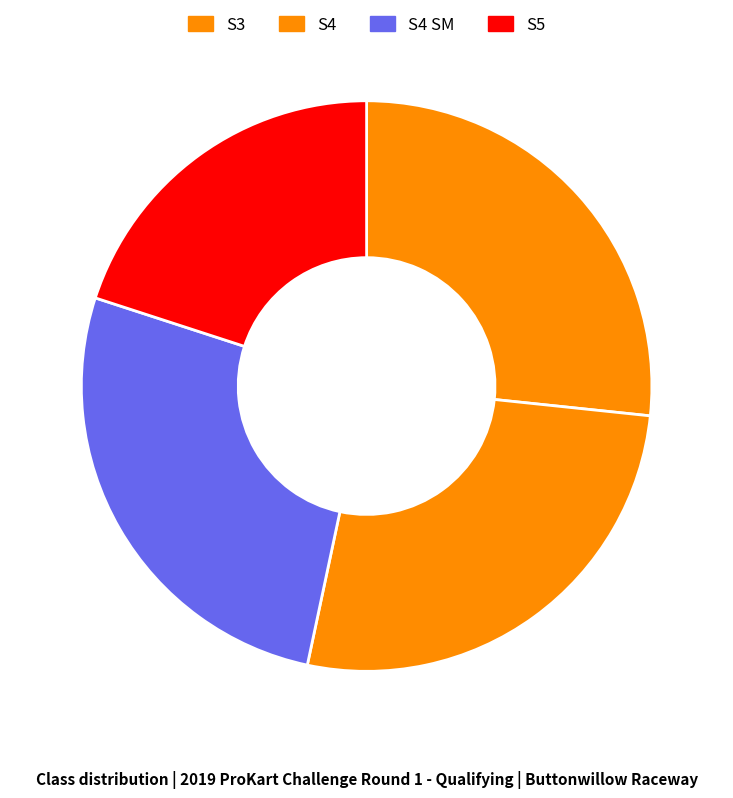

Does any single category account for the majority?

No